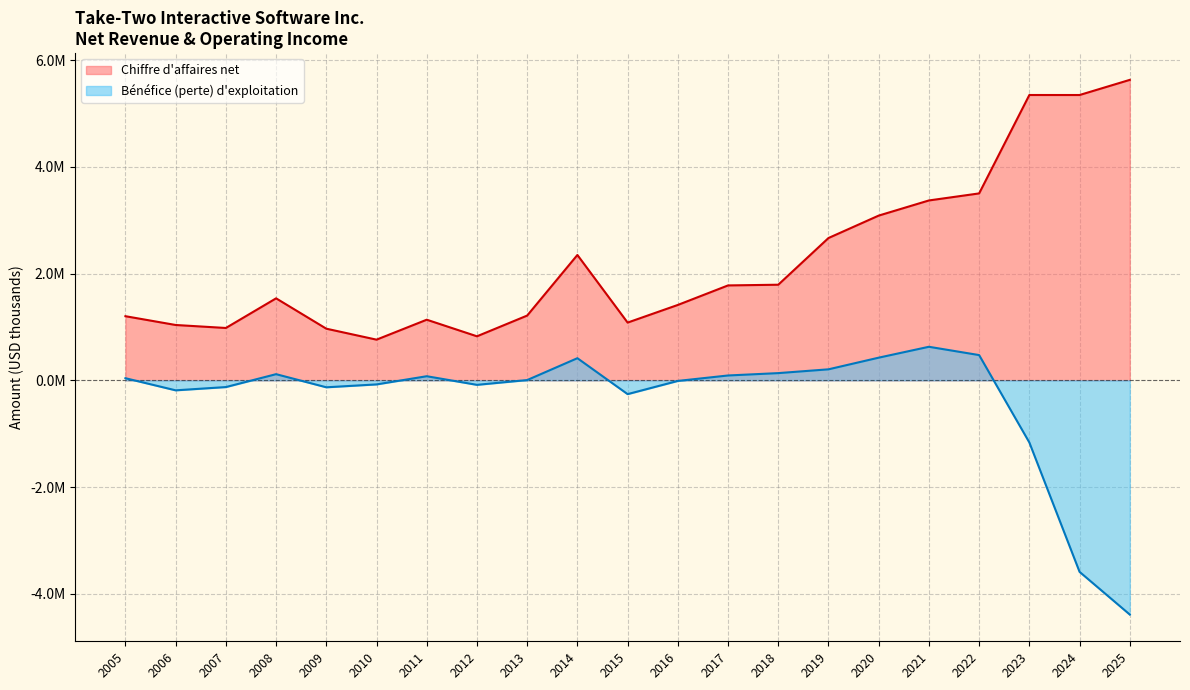

Which label corresponds to the smallest value in the chart?

2025